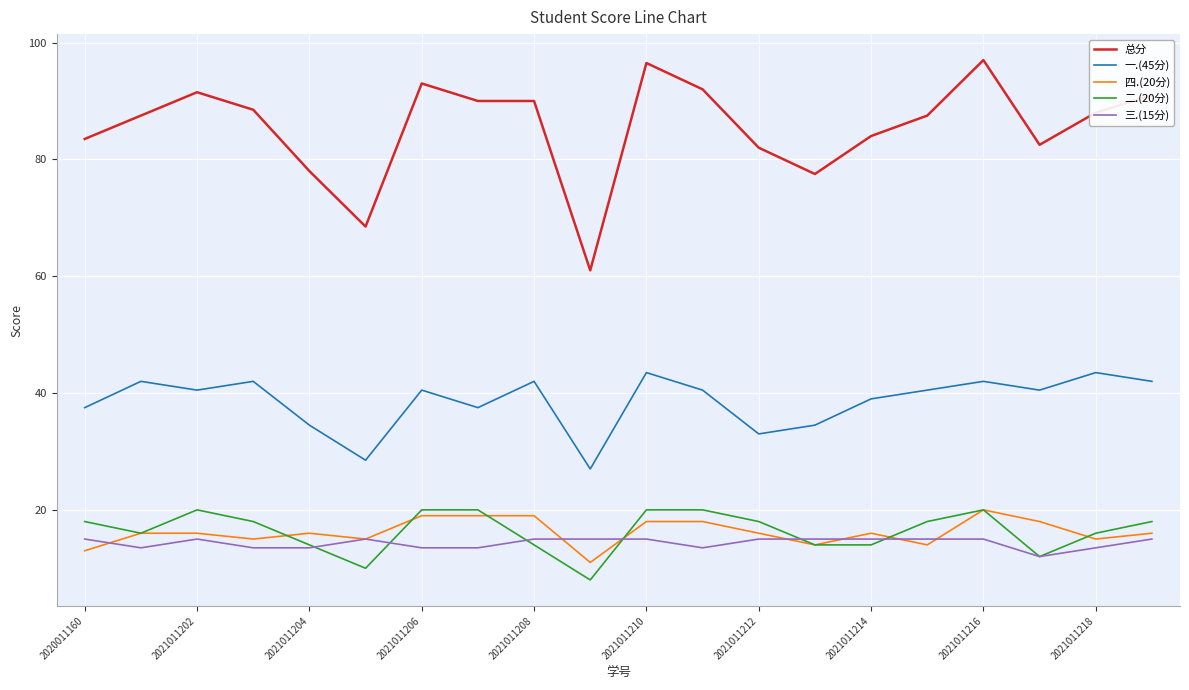

Which series has the largest range (max minus min)?

总分